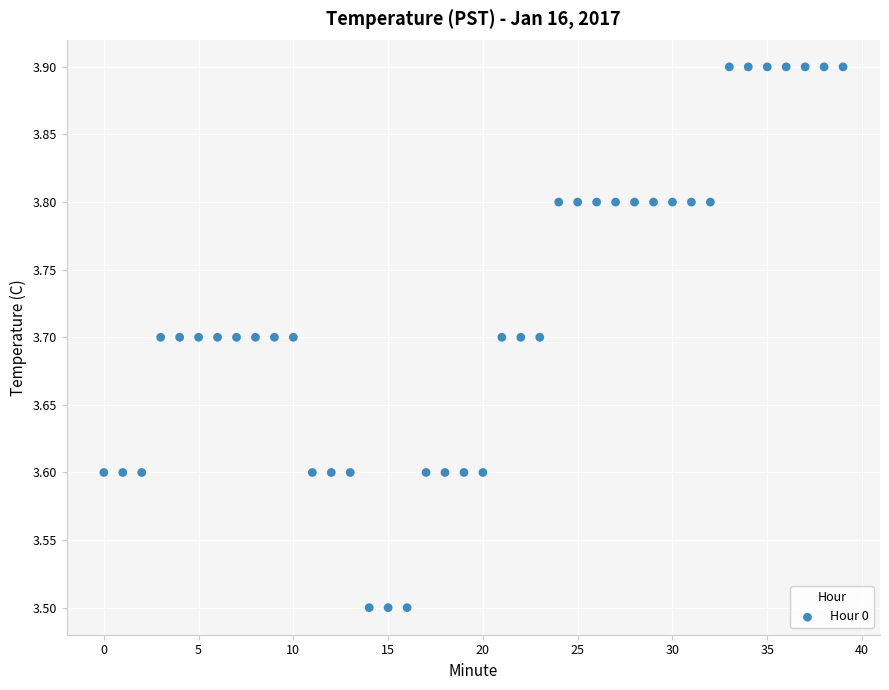

What is the range of Y values (max minus min)?

0.4